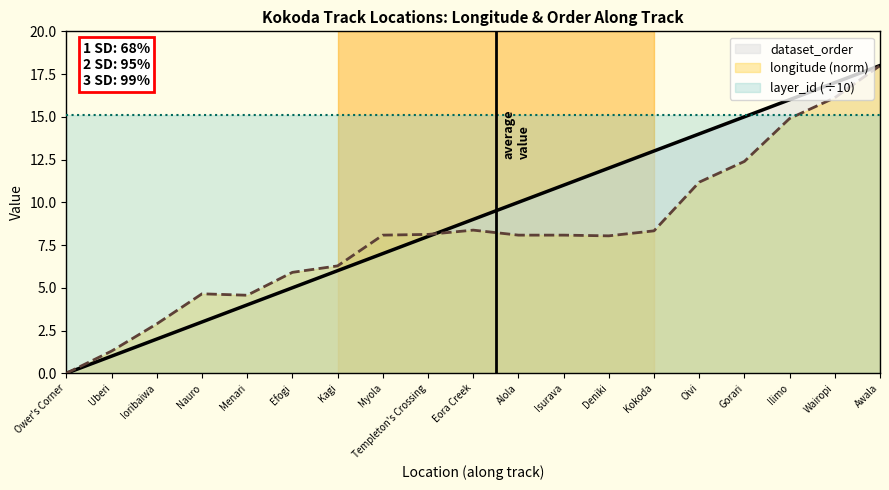

What position from the left is Ower's Corner?

1